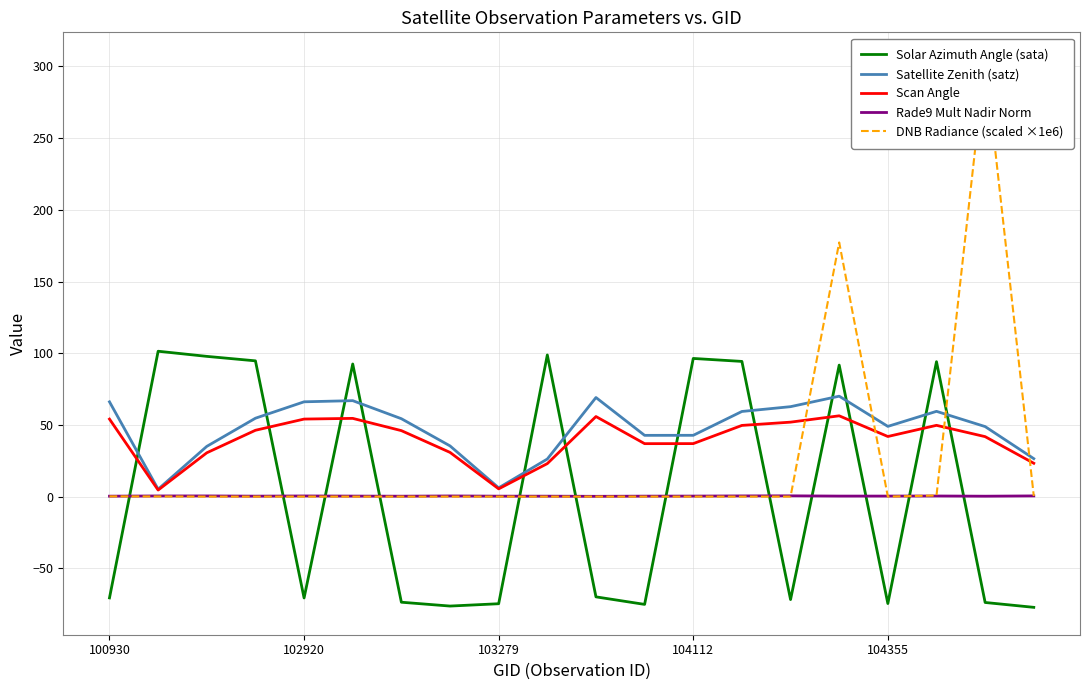

What position from the right is 6?

14